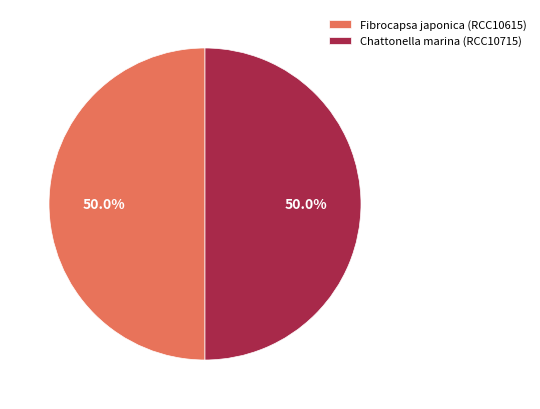

Approximately how many times larger is the value at Fibrocapsa japonica (RCC10615) compared to Chattonella marina (RCC10715)?

1.0